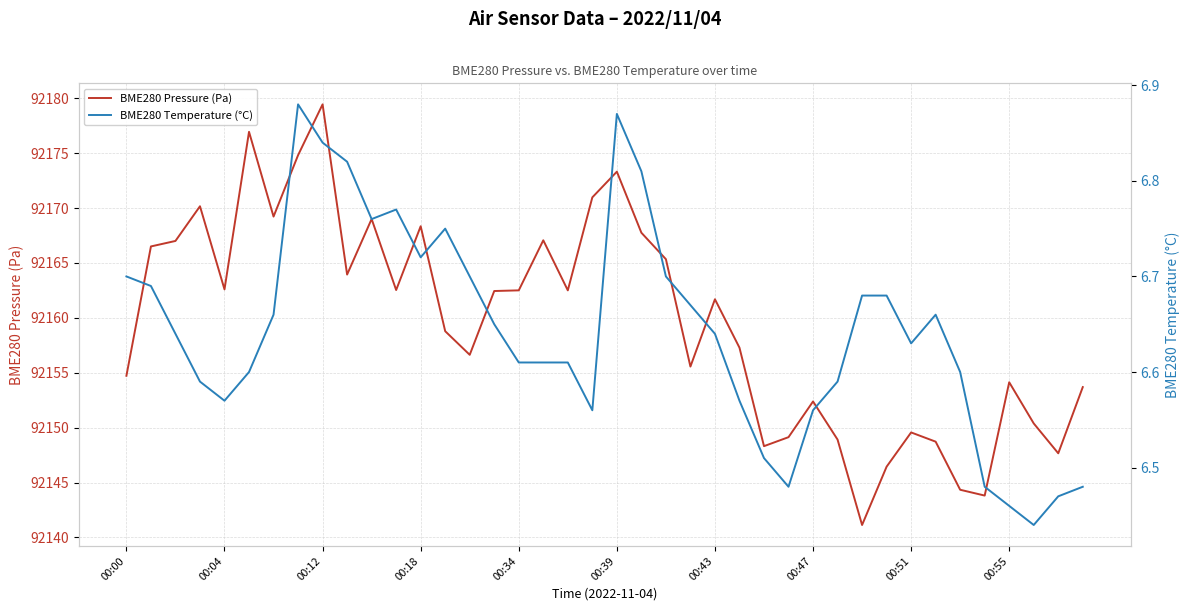

Which series has the largest total across all categories?

BME280 Pressure (Pa)